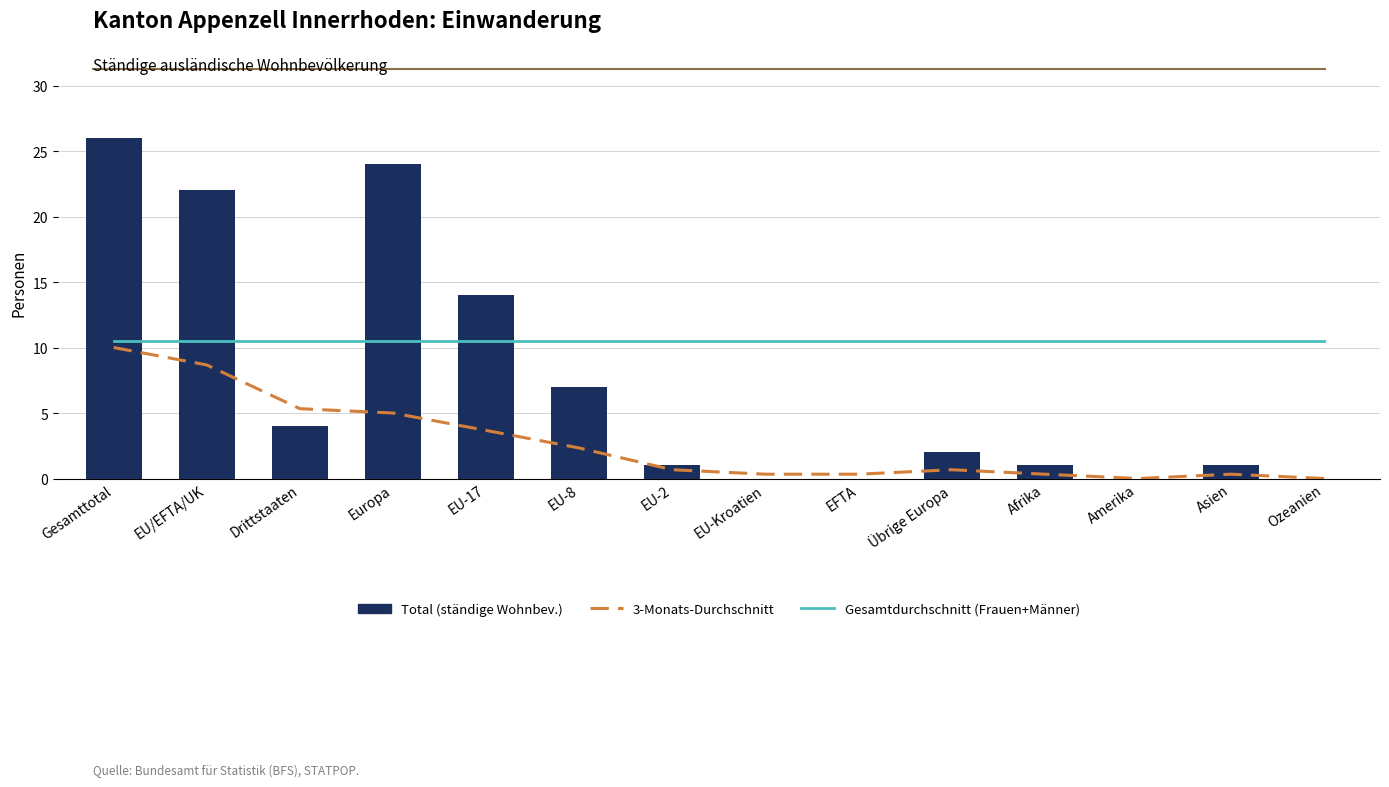

What is the difference between the maximum and minimum values in the 3-Monats-Durchschnitt series?

10.0